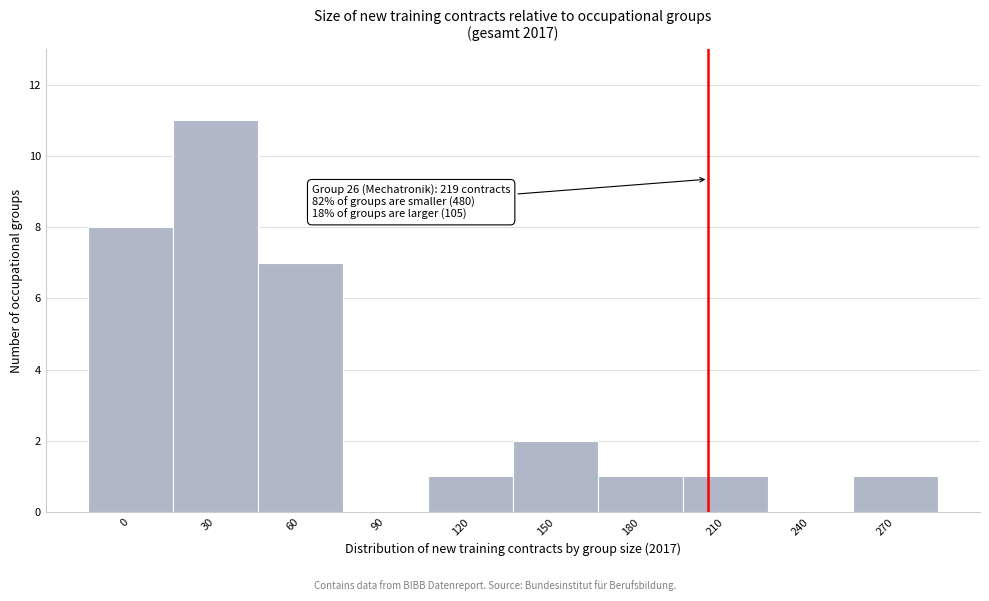

Reading right to left, extract all data points from this chart.

270=1	240=0	210=1	180=1	150=2	120=1	90=0	60=7	30=11	0=8